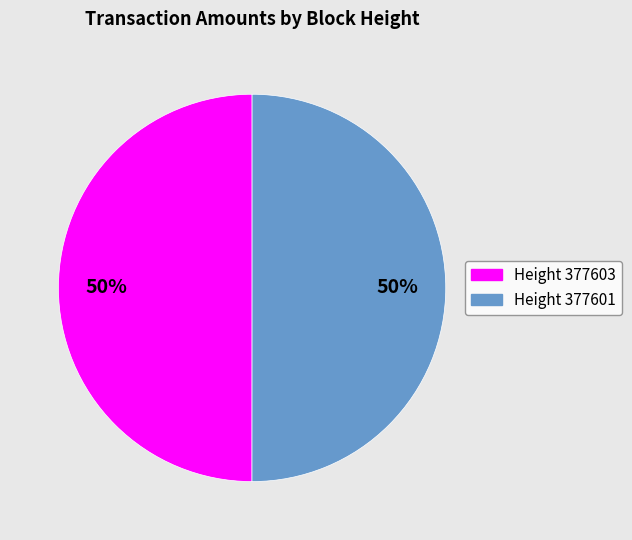

How many slices are in this pie chart?

2